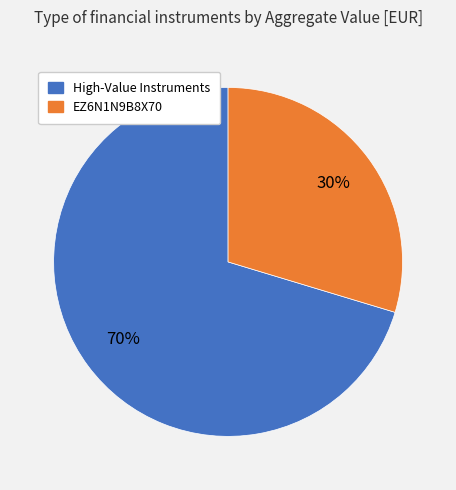

To the nearest percent, what is the average slice percentage?

50%